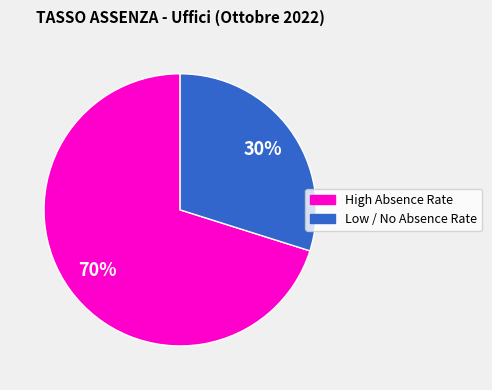

To the nearest percent, what is the difference between the largest and smallest slice percentages?

40%